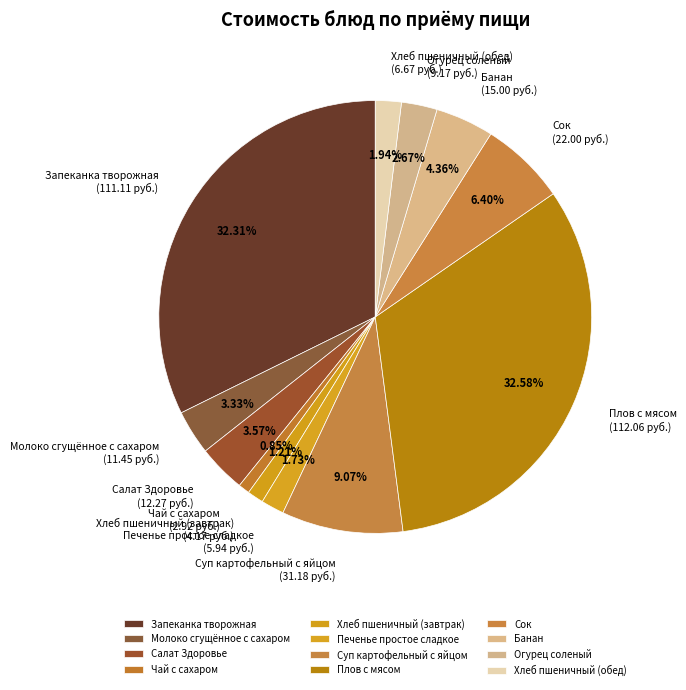

The Хлеб пшеничный (завтрак) slice represents 13% of the pie. True or false?

False